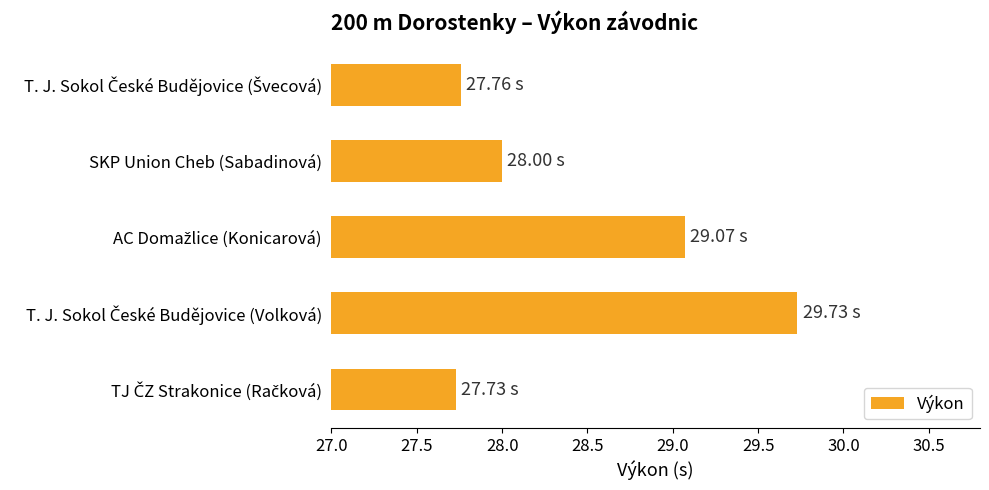

What is the sum of all values?

142.3